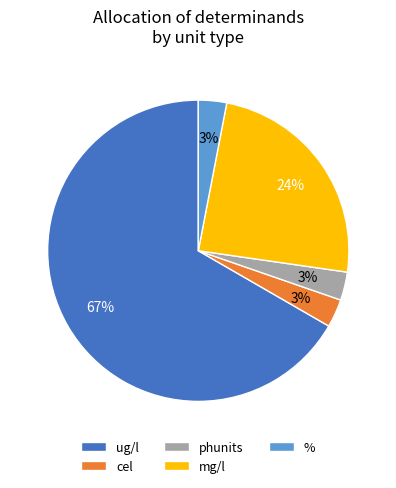

Is there a majority slice in this chart?

Yes